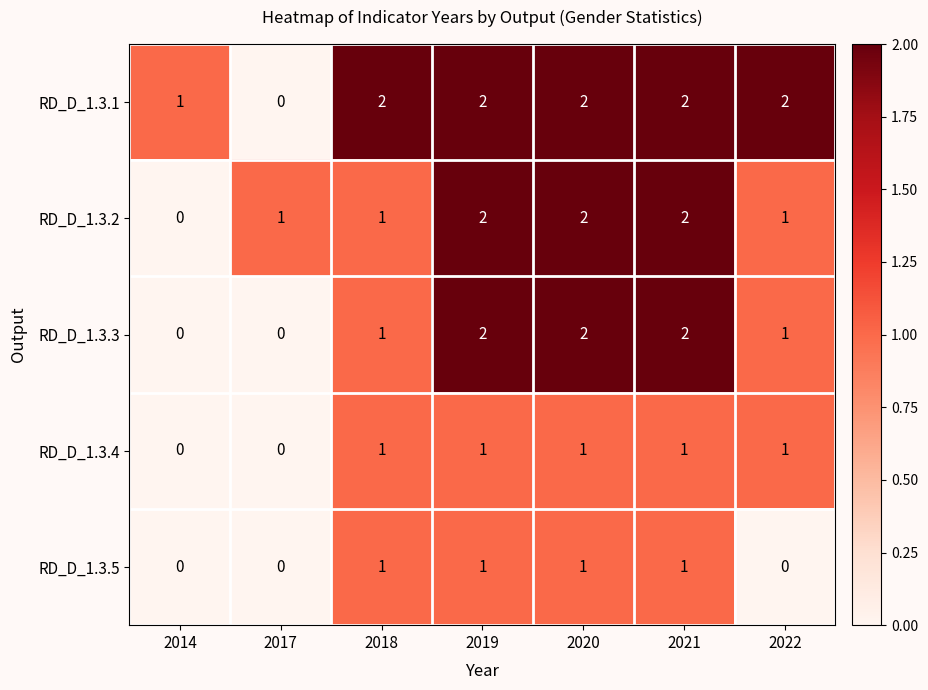

Which series has the largest total across all categories?

RD_D_1.3.1